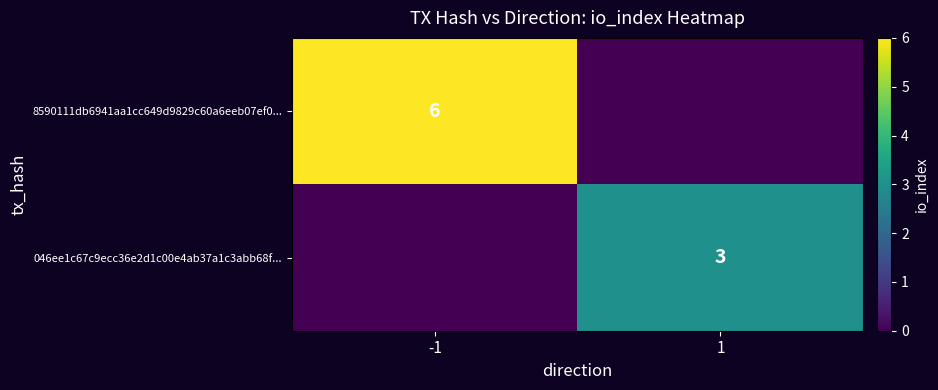

The value of 8590111db6941aa1cc649d9829c60a6eeb07ef0... at -1 is 6. True or false?

True